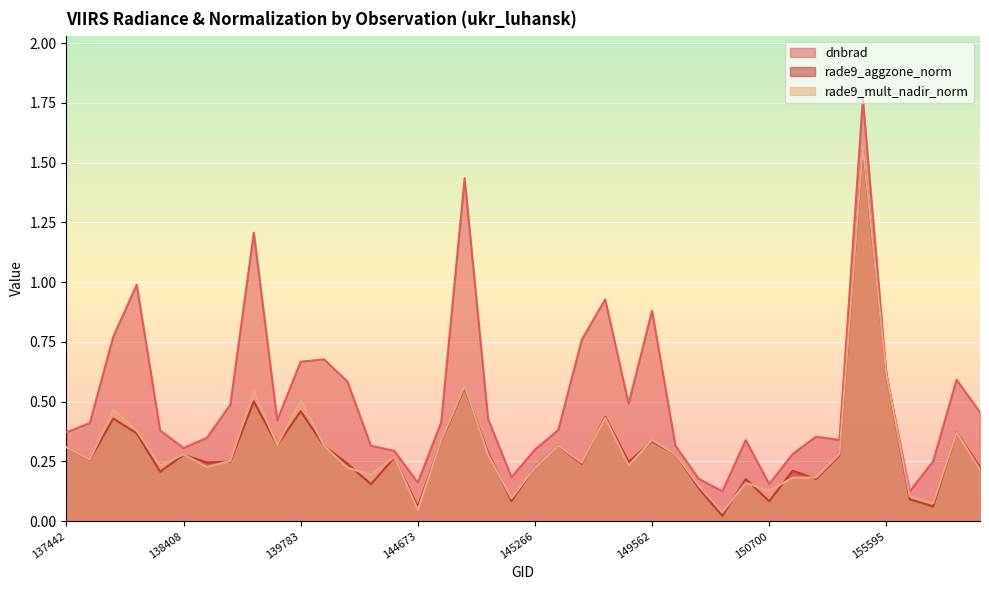

Which series ends up on top after the final intersection of dnbrad and rade9_mult_nadir_norm?

dnbrad